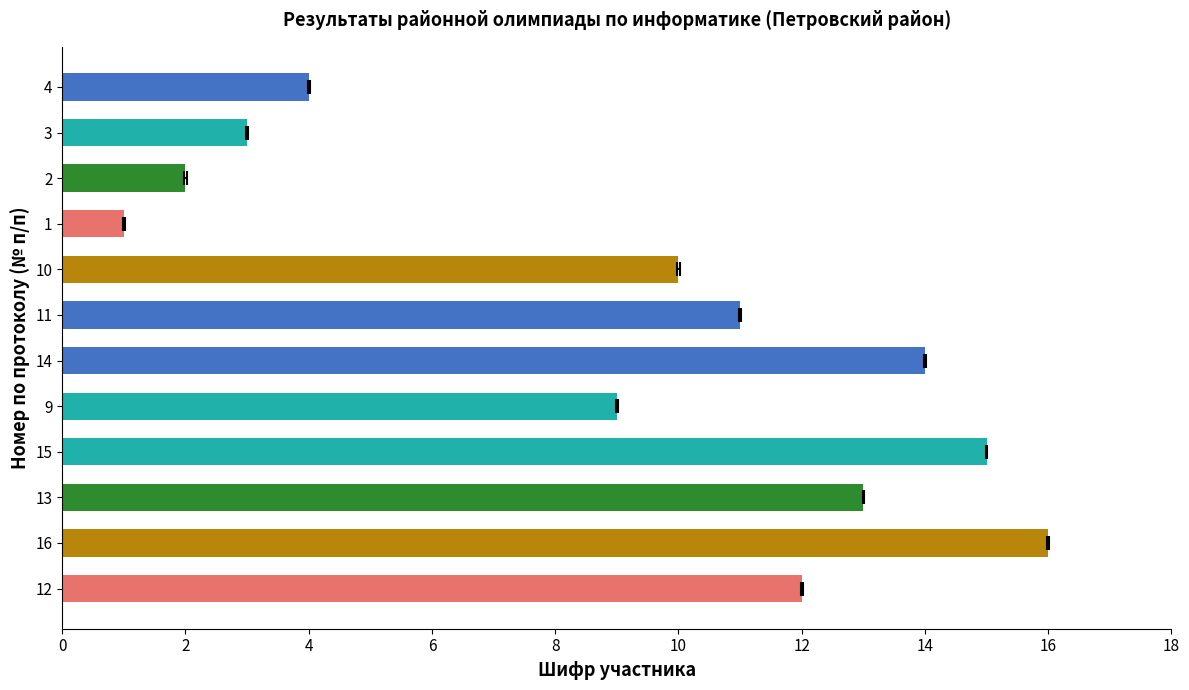

What is the sum of all values?

110